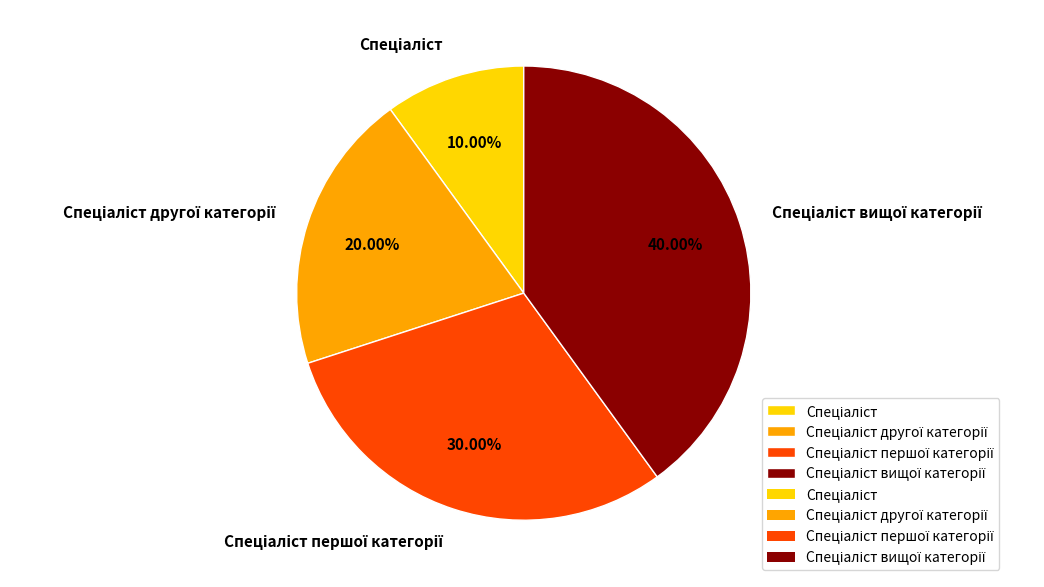

Is there any slice that represents more than half of the pie?

No